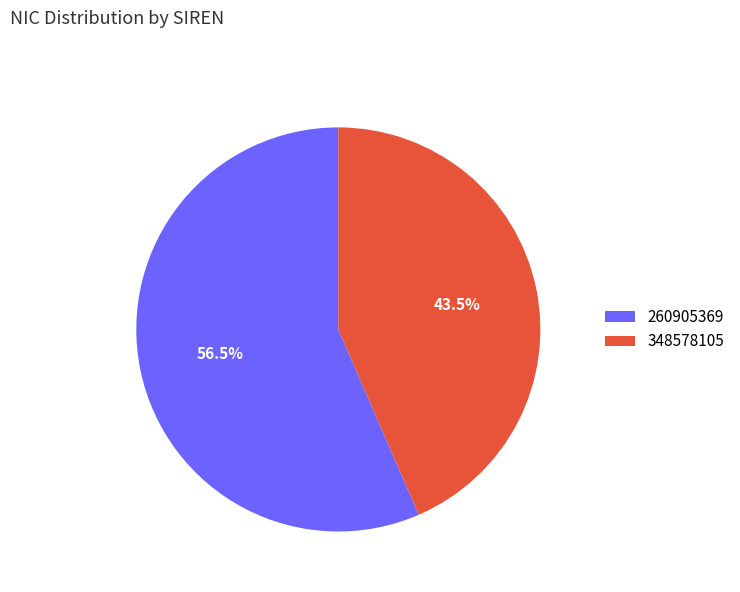

Which slice is the largest?

260905369